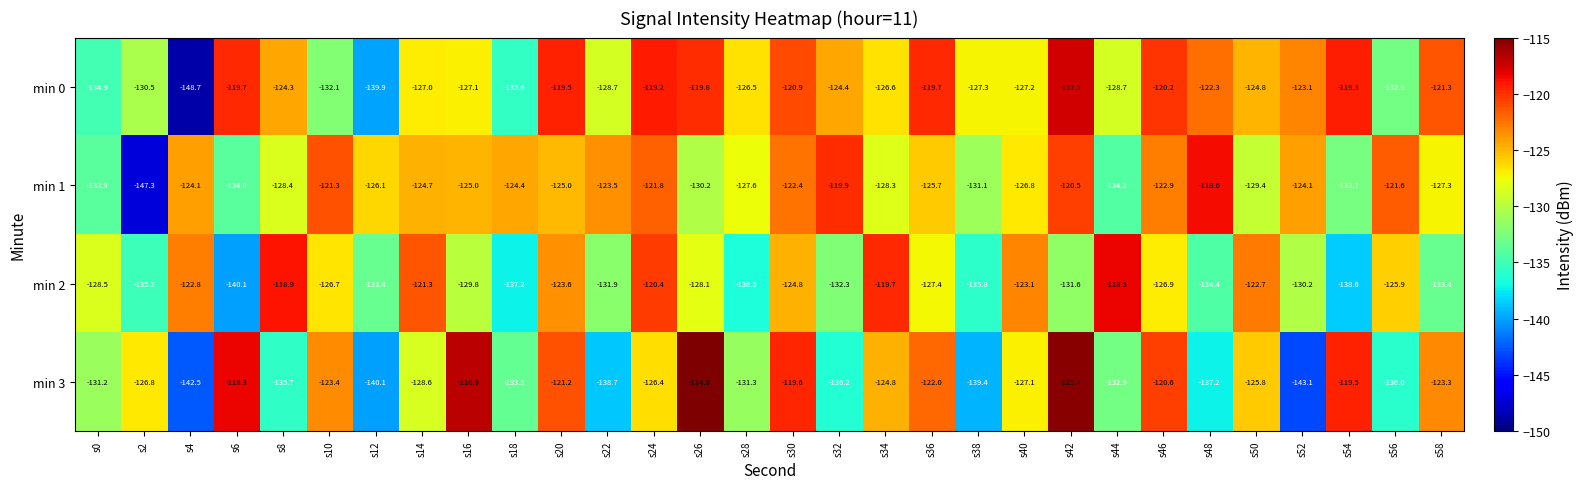

The value of min 3 at s2 is -217.4. True or false?

False